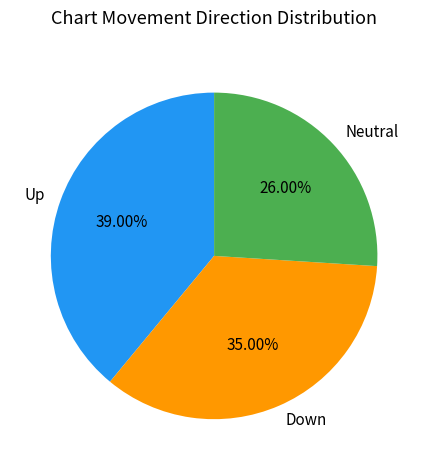

Is Neutral the majority of the pie?

No